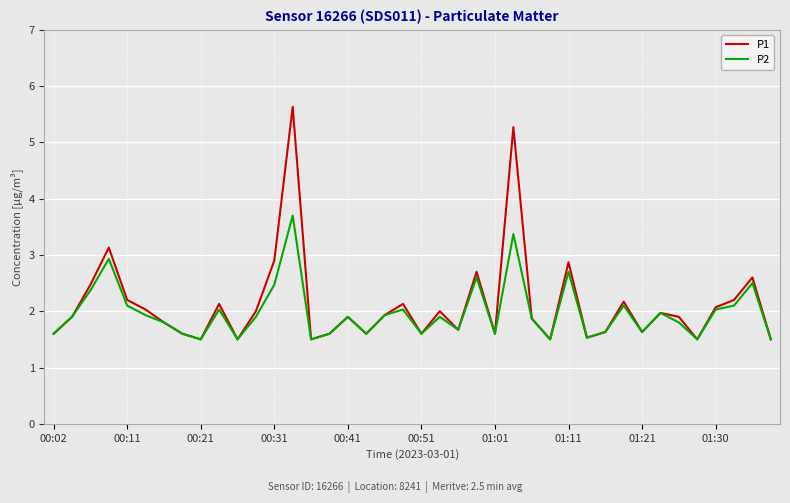

Which series has the largest range (max minus min)?

P1